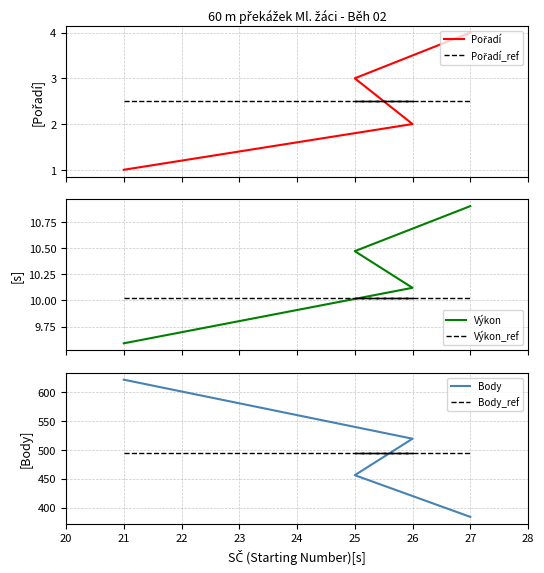

Is the value of Pořadí at 25 greater than the value of Pořadí_ref at 21?

Yes